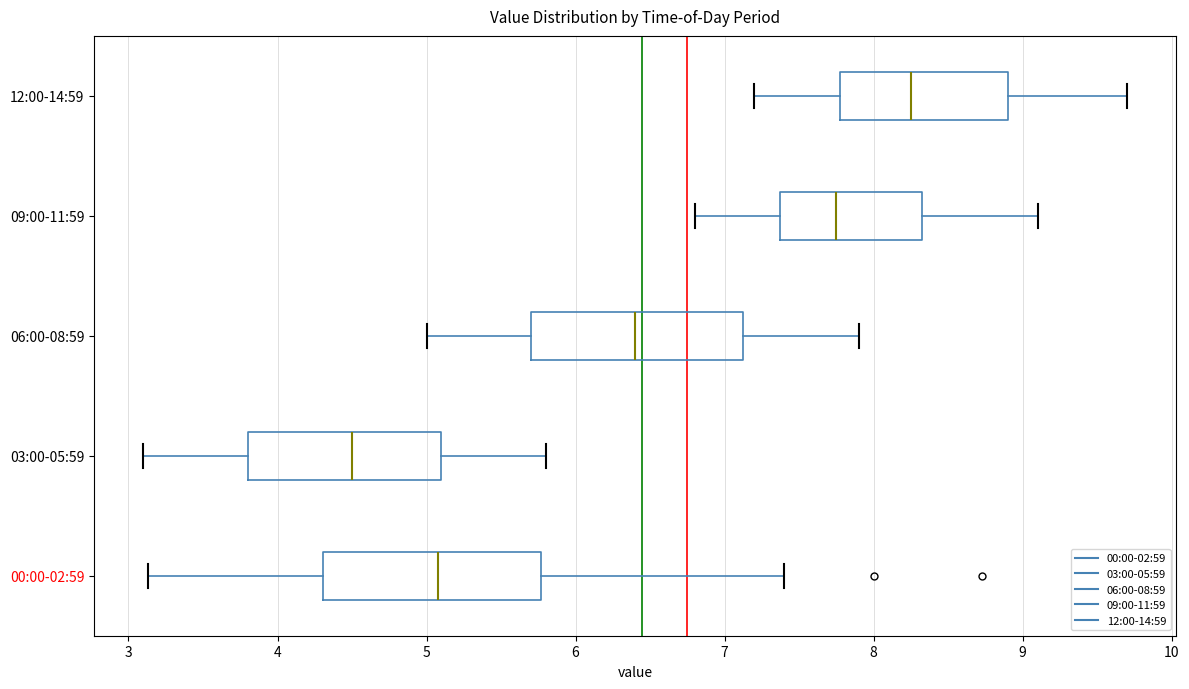

Which box has the furthest to the right median line?

12:00-14:59